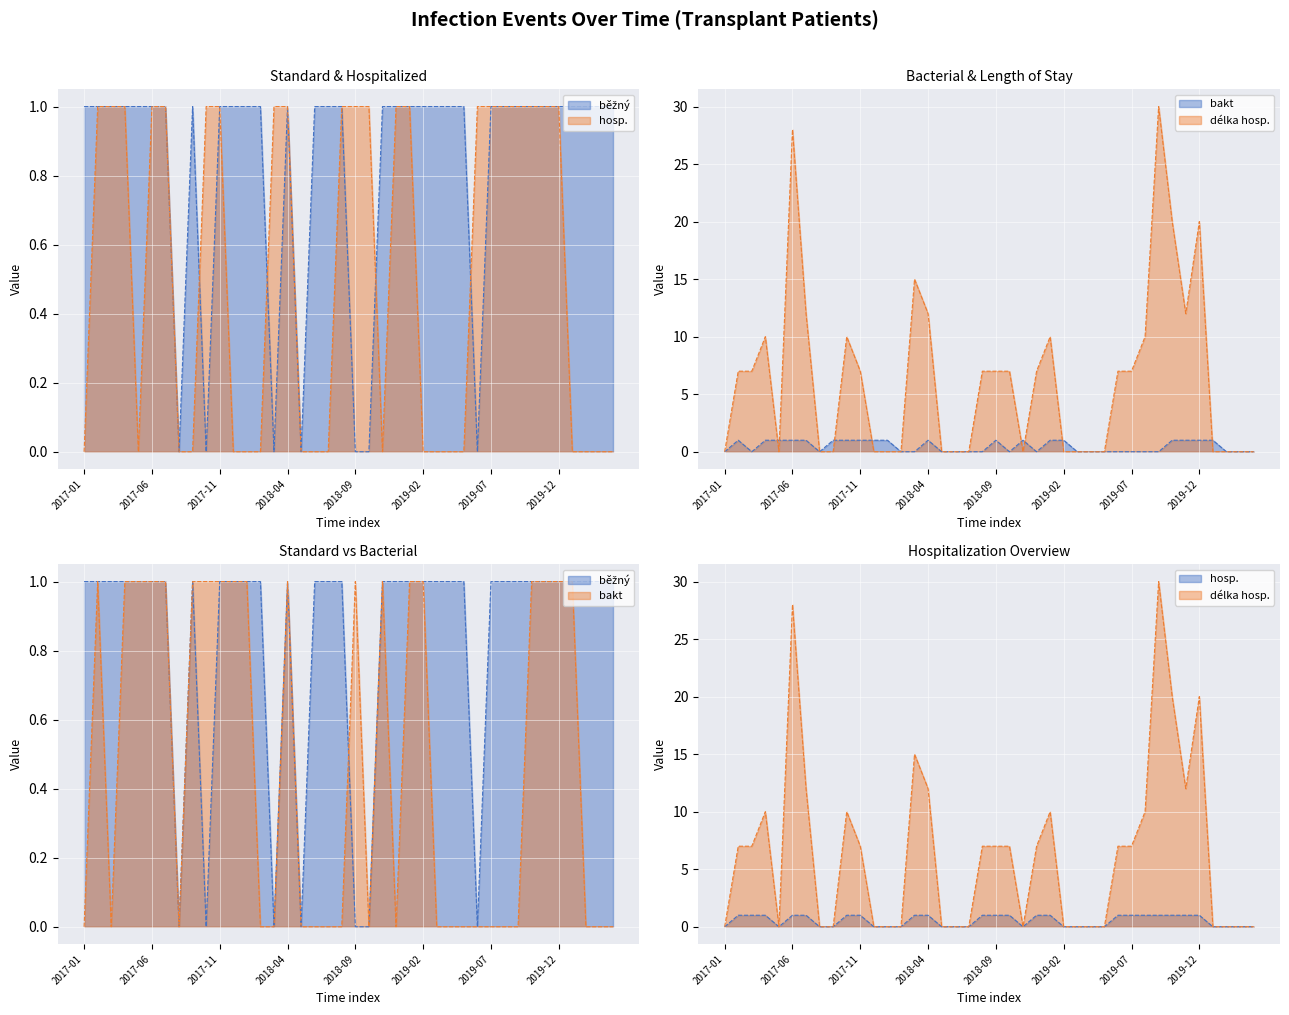

How many lines are shown in the chart?

4